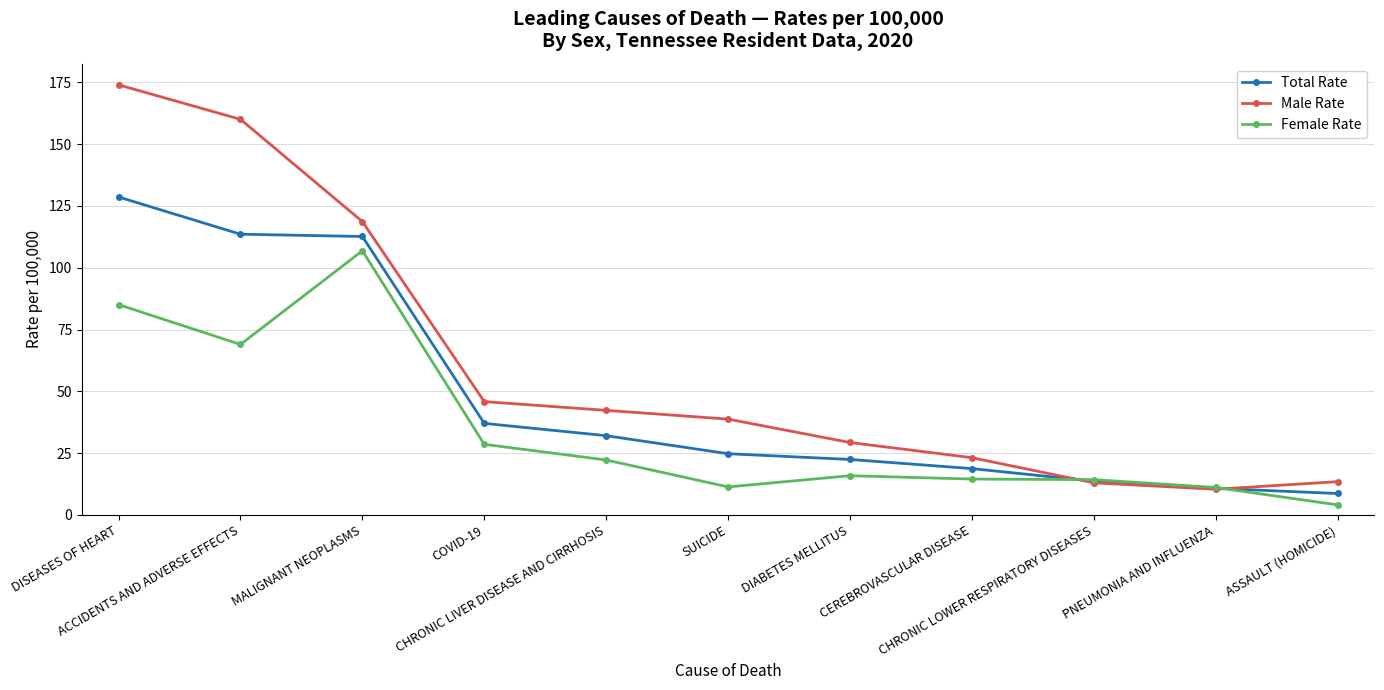

What is the sum of the Male Rate values at ACCIDENTS AND ADVERSE EFFECTS and ASSAULT (HOMICIDE)?

173.5